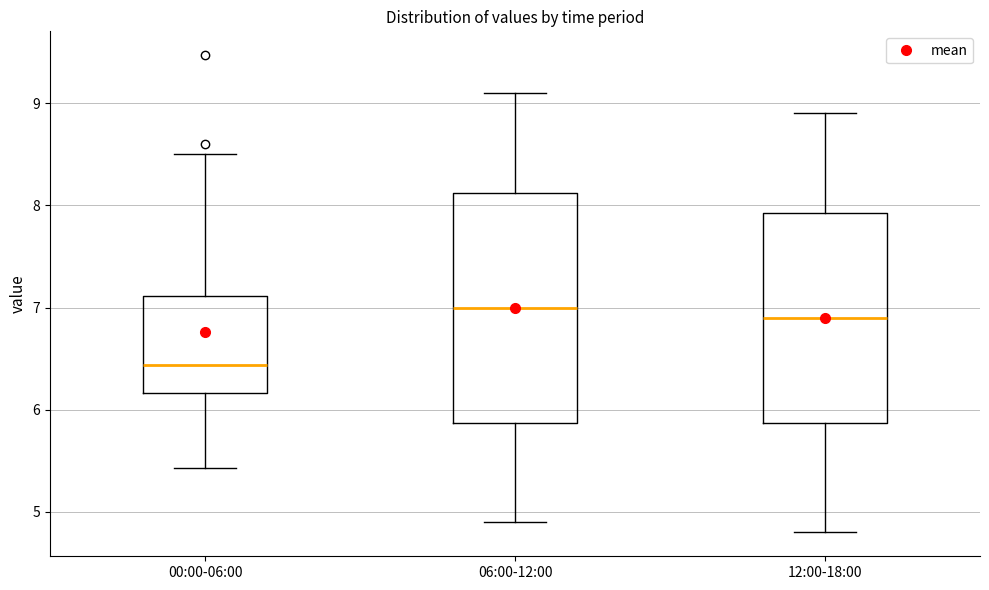

Reading left to right, read every box against the y-axis: the position of its median line, the range the box covers, and the ends of its whiskers. The values are not printed on the chart, so give them approximately, as read against the axis.

00:00-06:00: median 6.4, box 6.2 to 7.1, whiskers 5.4 to 8.5
06:00-12:00: median 7.0, box 5.9 to 8.1, whiskers 4.9 to 9.1
12:00-18:00: median 6.9, box 5.9 to 7.9, whiskers 4.8 to 8.9